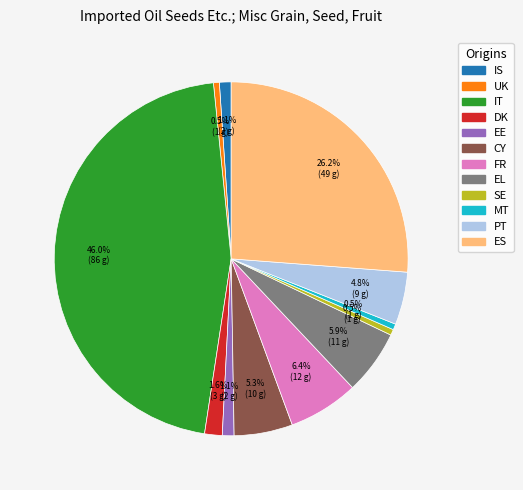

Do ES and SE together represent more than half of the pie?

No